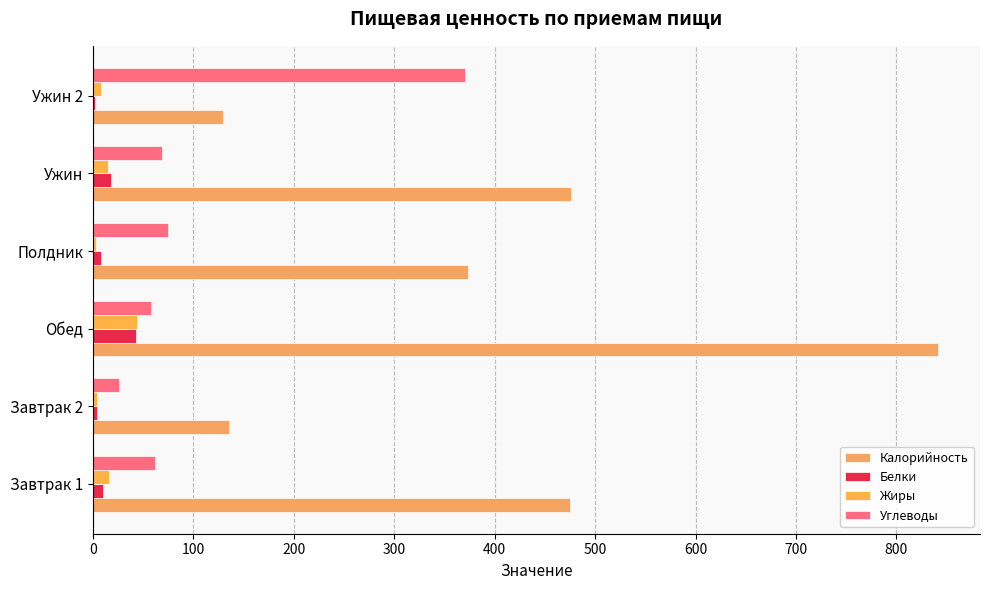

Which series has the largest total across all categories?

Калорийность